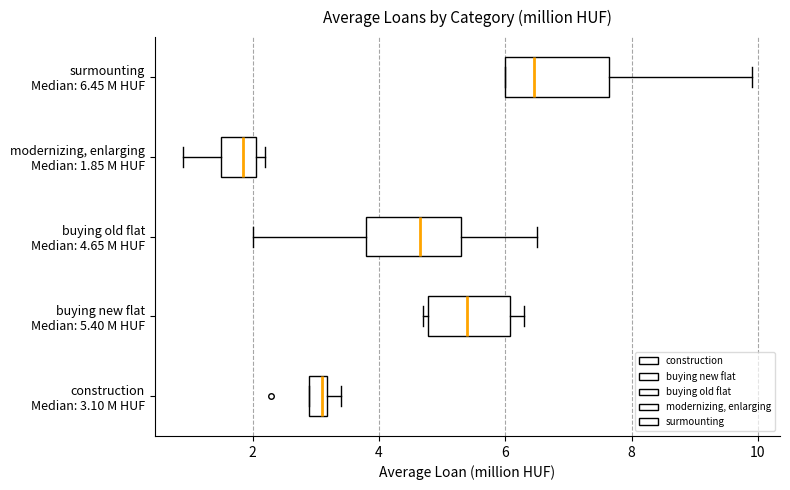

Where is the left edge of the box for modernizing, enlarging Median: 1.85 M HUF on the x-axis? The values are not printed on the chart, so give them approximately, as read against the axis.

1.6